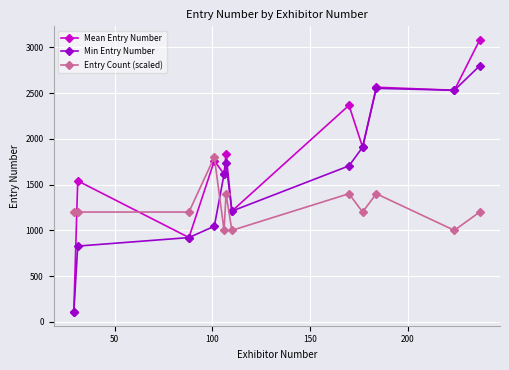

What are all the series names shown in the legend?

Mean Entry Number, Min Entry Number, Entry Count (scaled)